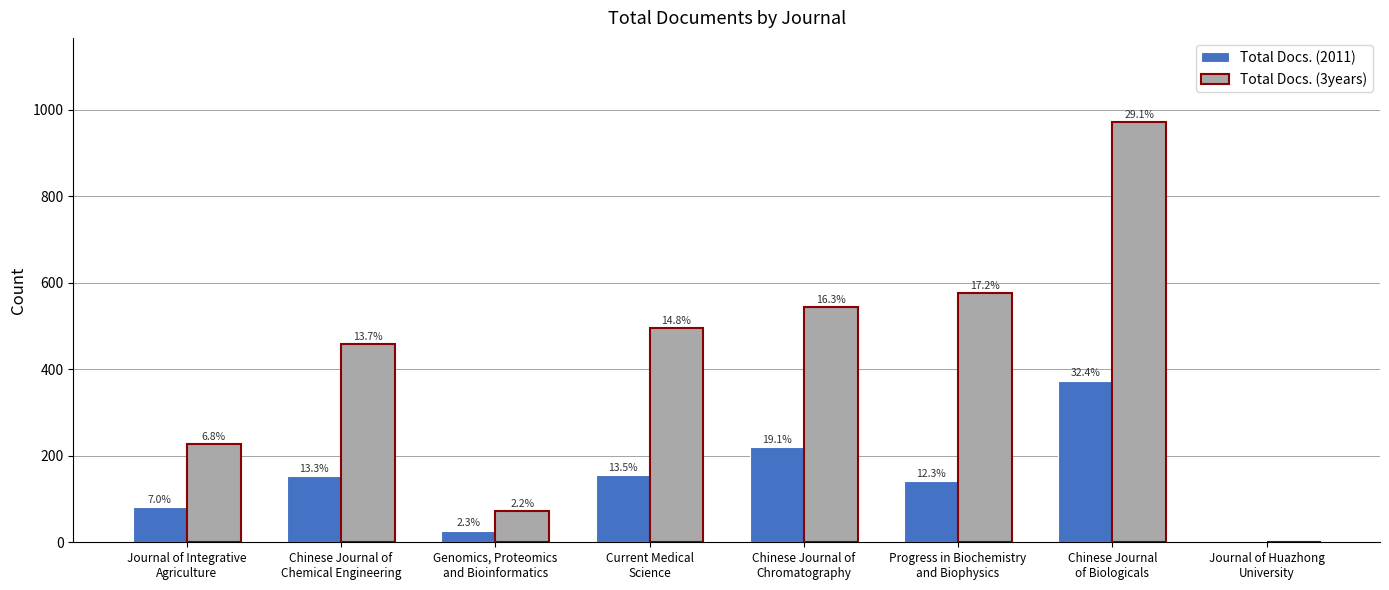

Reading left to right, list all the values displayed in this chart.

Total Docs. (2011): 81	154	27	156	221	142	374	0
Total Docs. (3years): 227	458	72	495	544	576	972	0